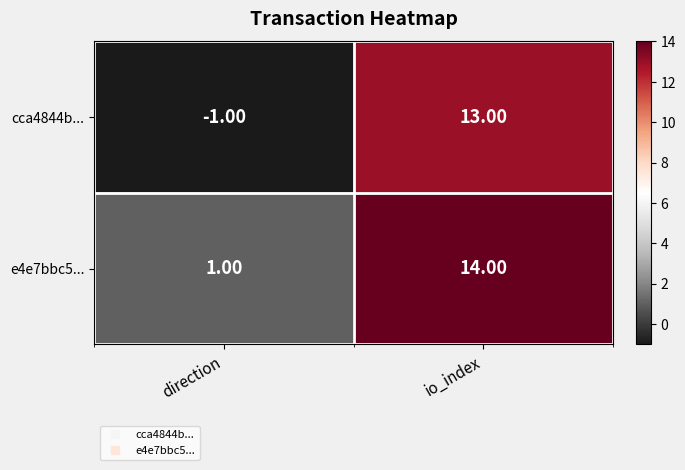

Which series changed the most between direction and io_index?

cca4844b...